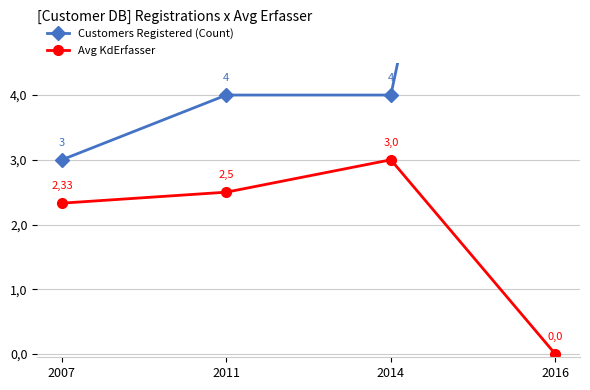

Does the chart have visible grid lines?

Yes